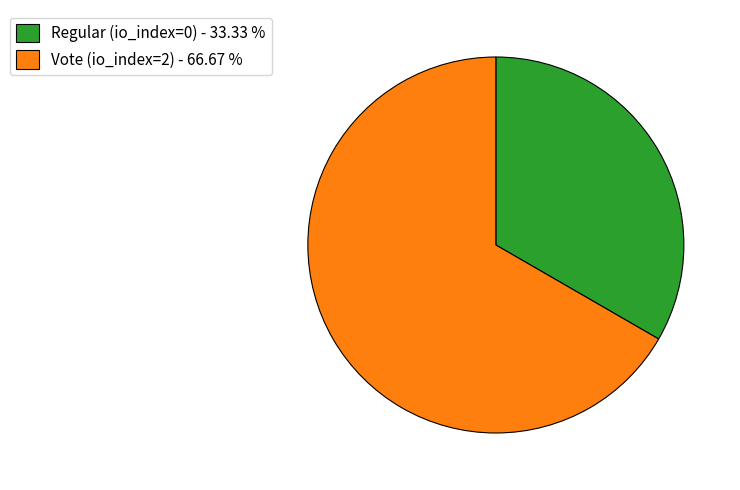

What is the largest slice in the pie chart?

Vote